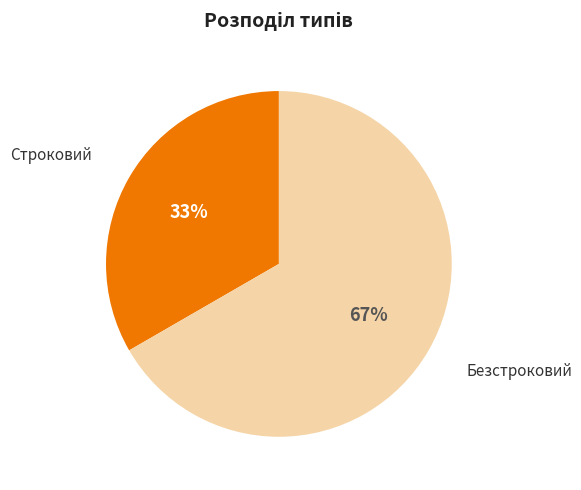

Rank the categories by value from lowest to highest.

Строковий, Безстроковий